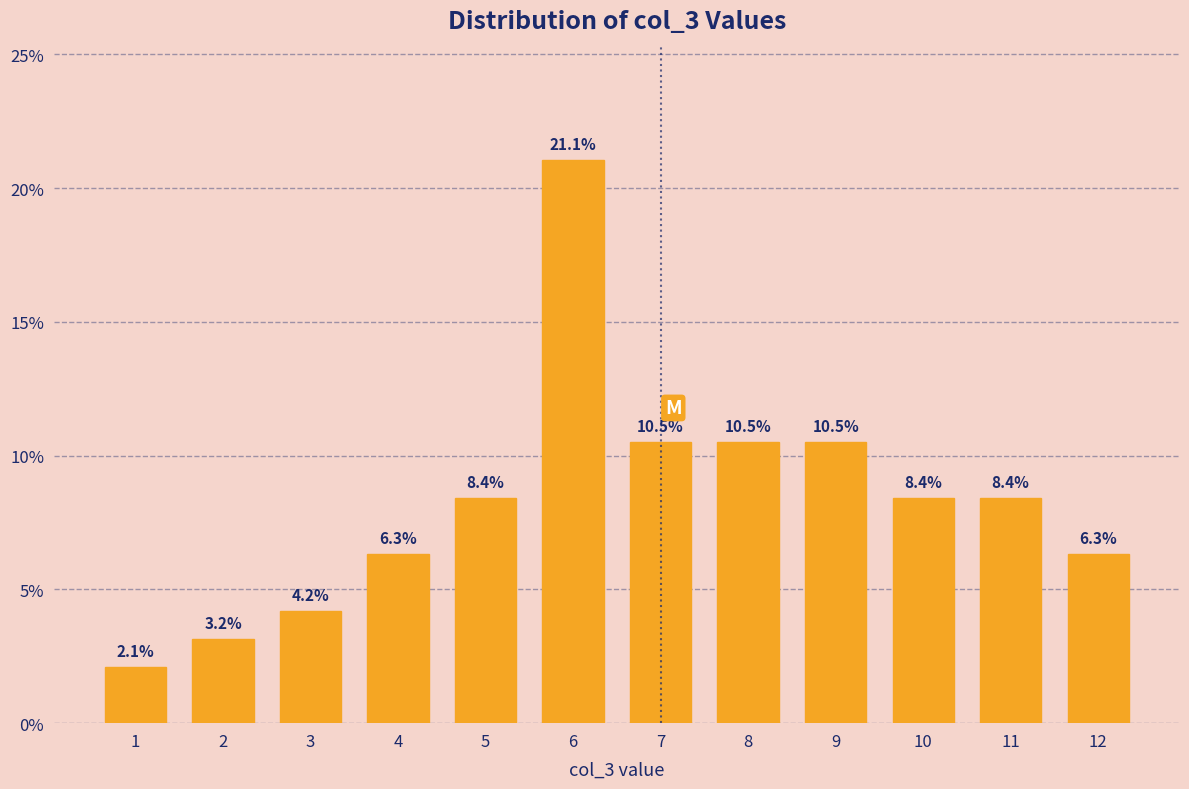

Reading right to left, list all the values displayed in this chart.

6.3	8.4	8.4	10.5	10.5	10.5	21.1	8.4	6.3	4.2	3.2	2.1